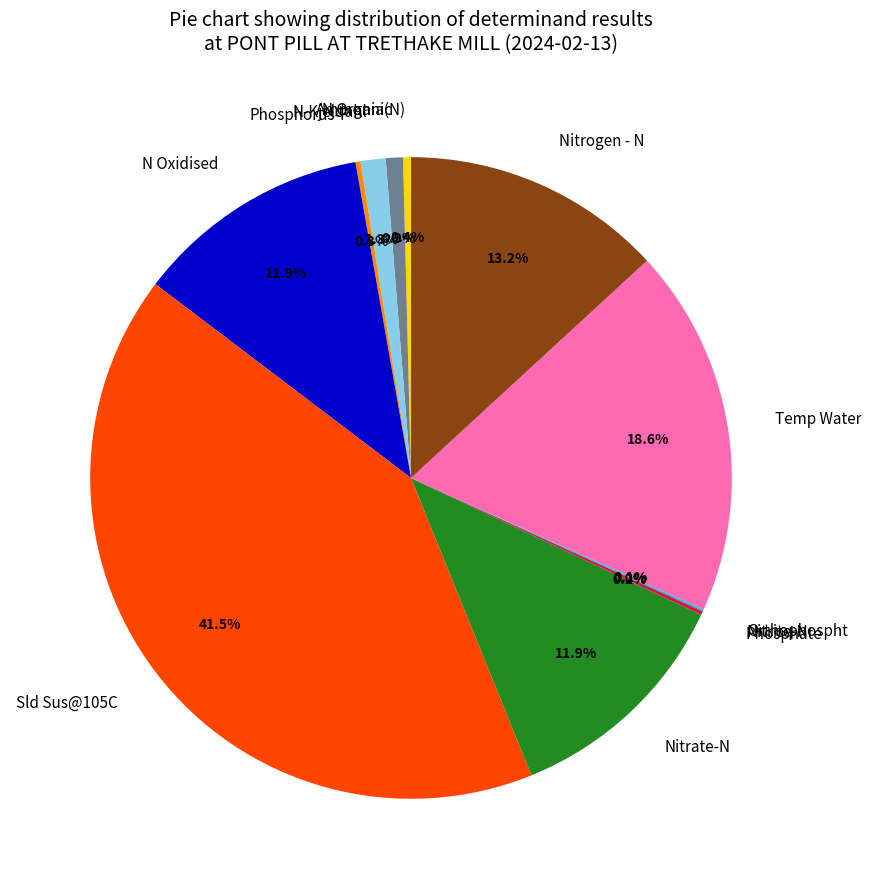

Combined, do Sld Sus@105C and Nitrogen - N account for over 50%?

Yes